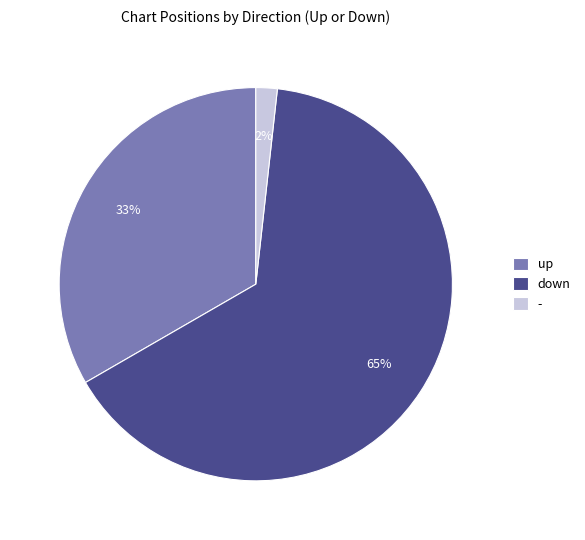

Combined, do up and down account for over 50%?

Yes